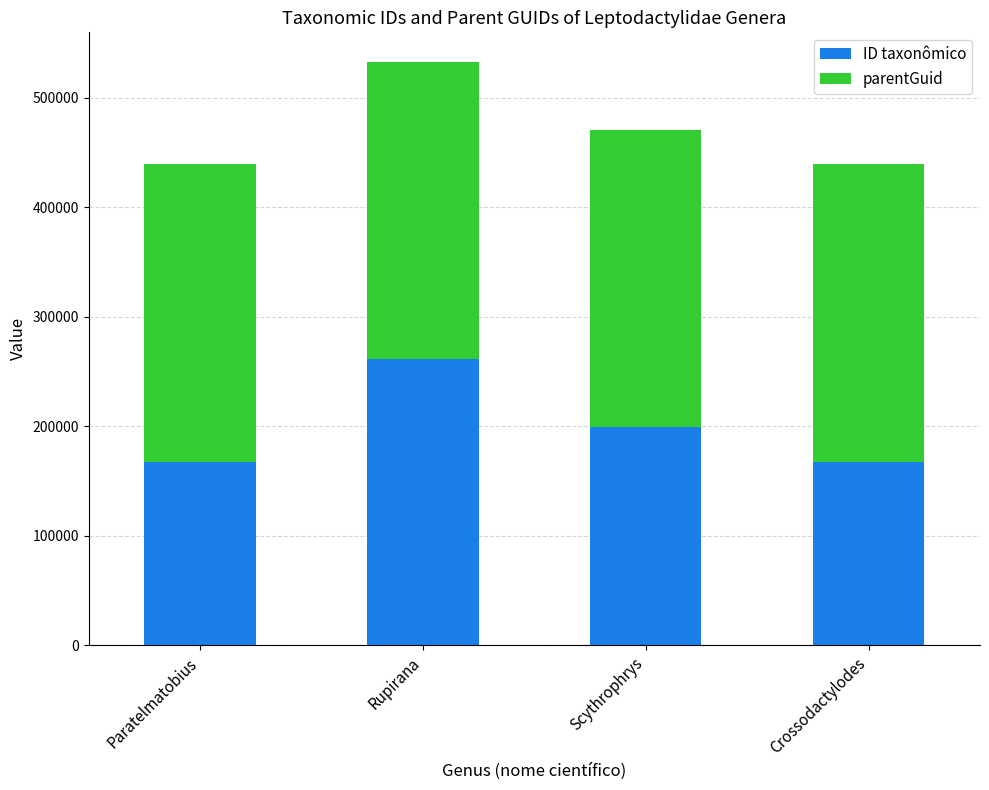

Are the bars horizontal?

No